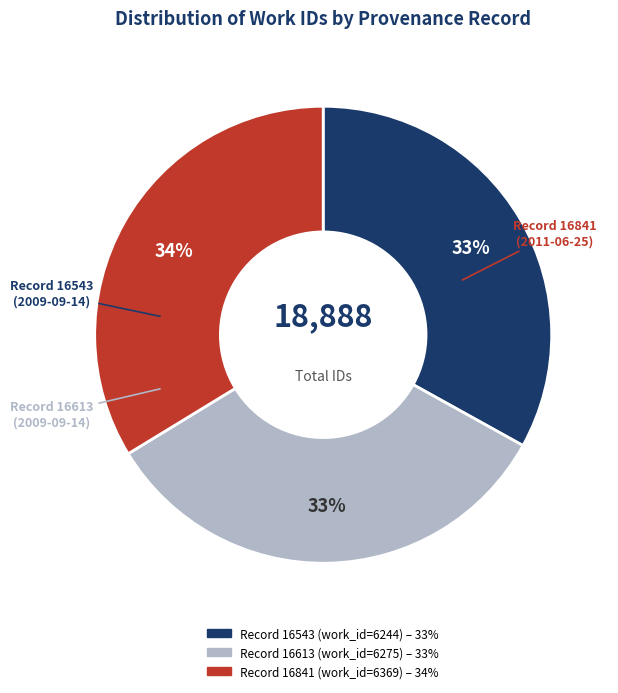

To the nearest percent, what is the average slice percentage?

33%